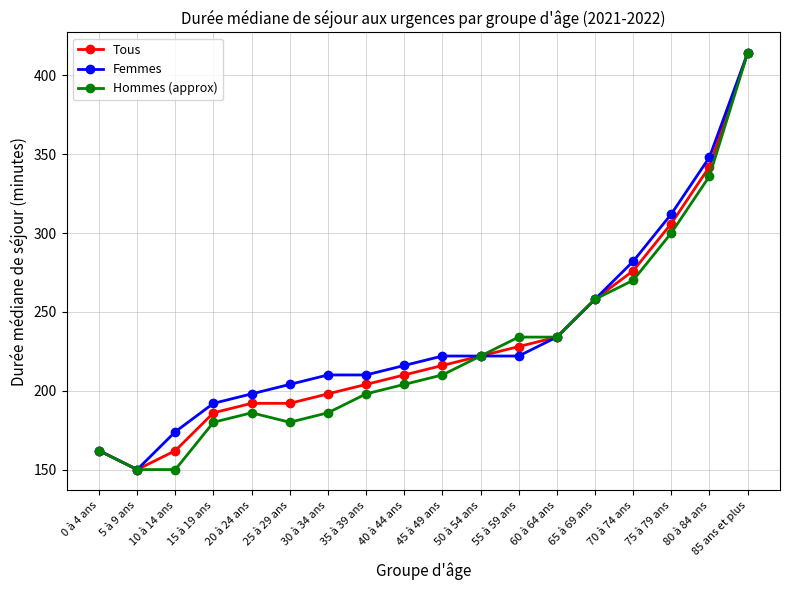

What is the minimum value for Femmes?

150